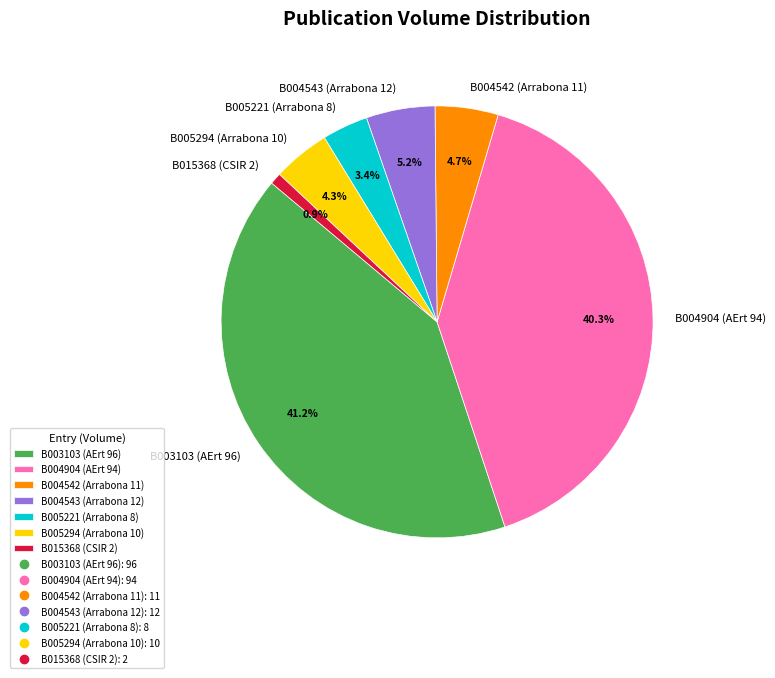

Is there a majority slice in this chart?

No